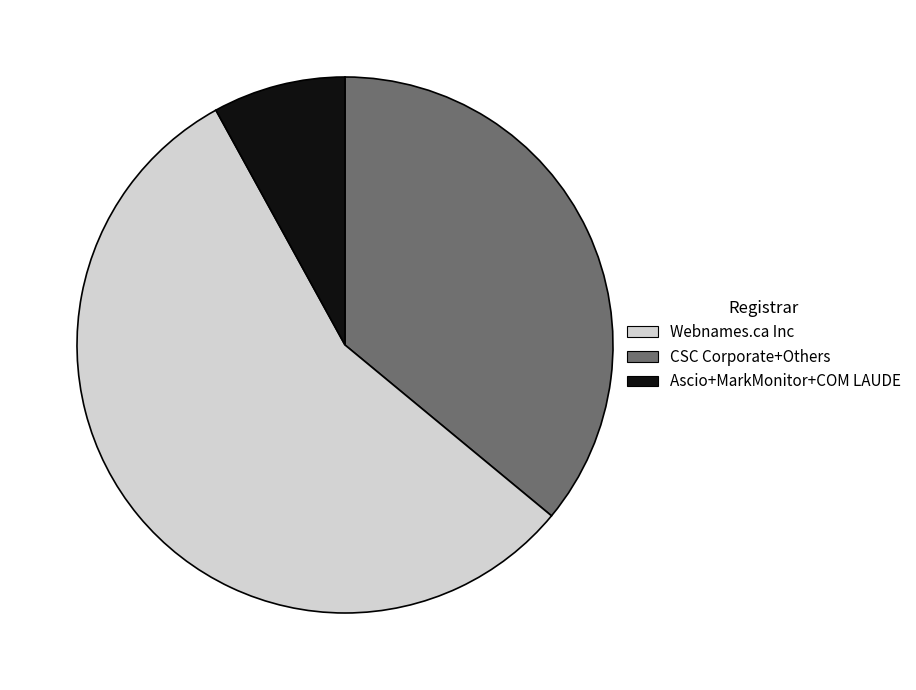

Is there a majority slice in this chart?

Yes